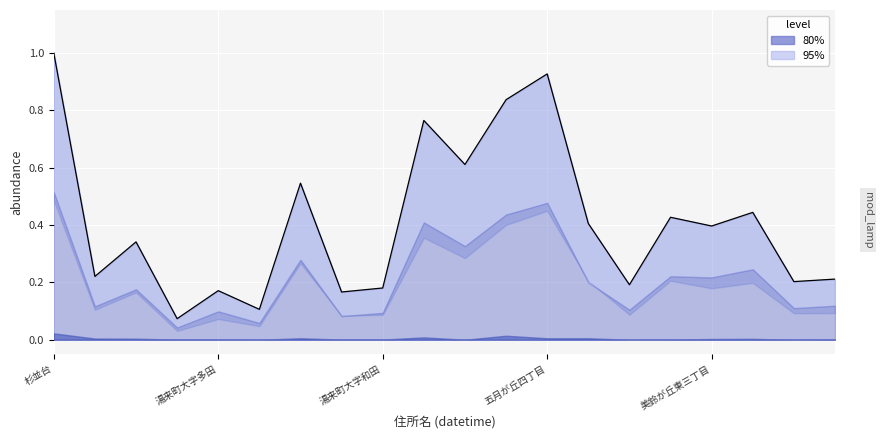

What is the sum of all values?

8.2